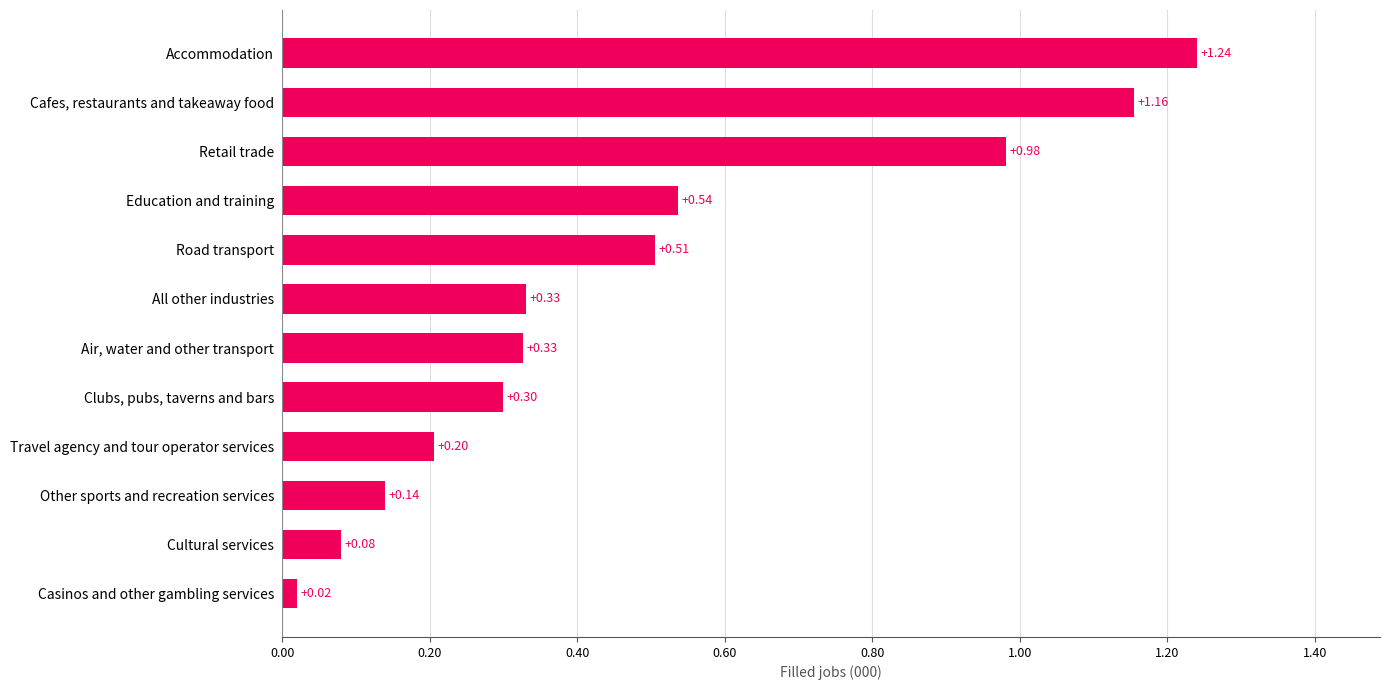

What is the change in value from Other sports and recreation services to Retail trade?

+0.8